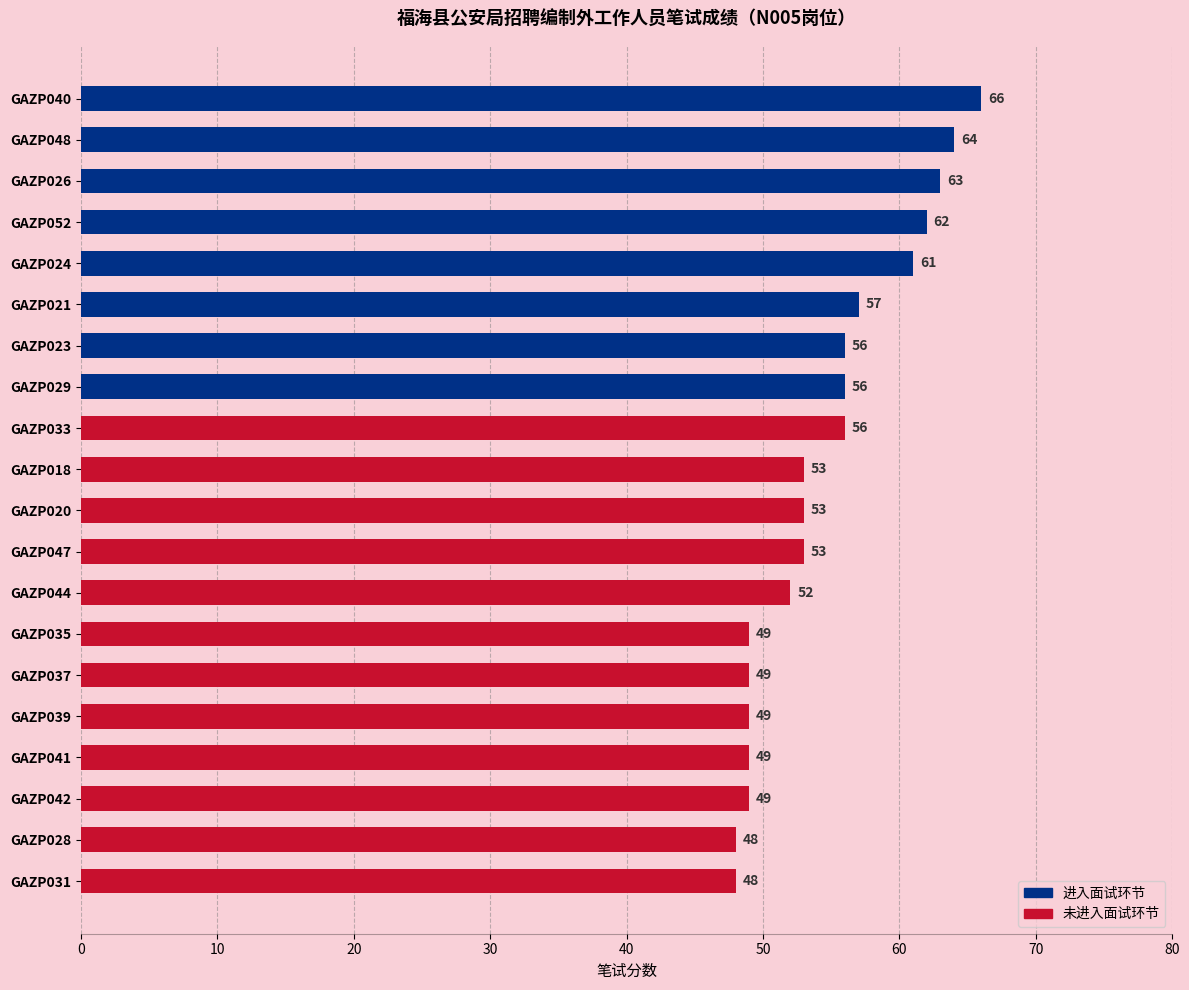

Reading top to bottom, list all the values displayed in this chart.

GAZP040=66	GAZP048=64	GAZP026=63	GAZP052=62	GAZP024=61	GAZP021=57	GAZP023=56	GAZP029=56	GAZP033=56	GAZP018=53	GAZP020=53	GAZP047=53	GAZP044=52	GAZP035=49	GAZP037=49	GAZP039=49	GAZP041=49	GAZP042=49	GAZP028=48	GAZP031=48